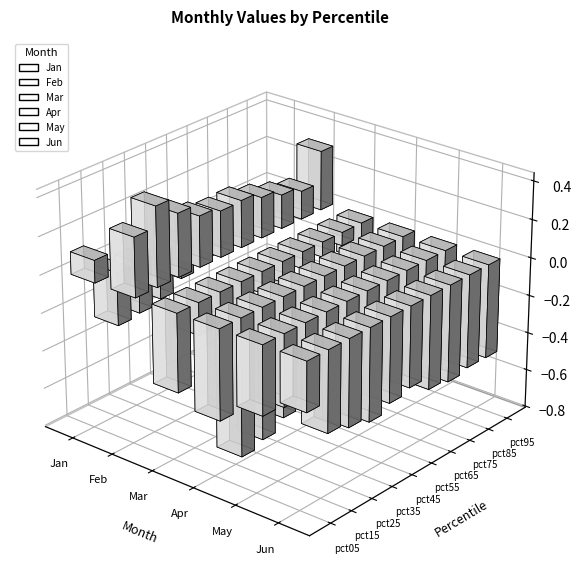

What is the total value across all series at pct55?

-1.5